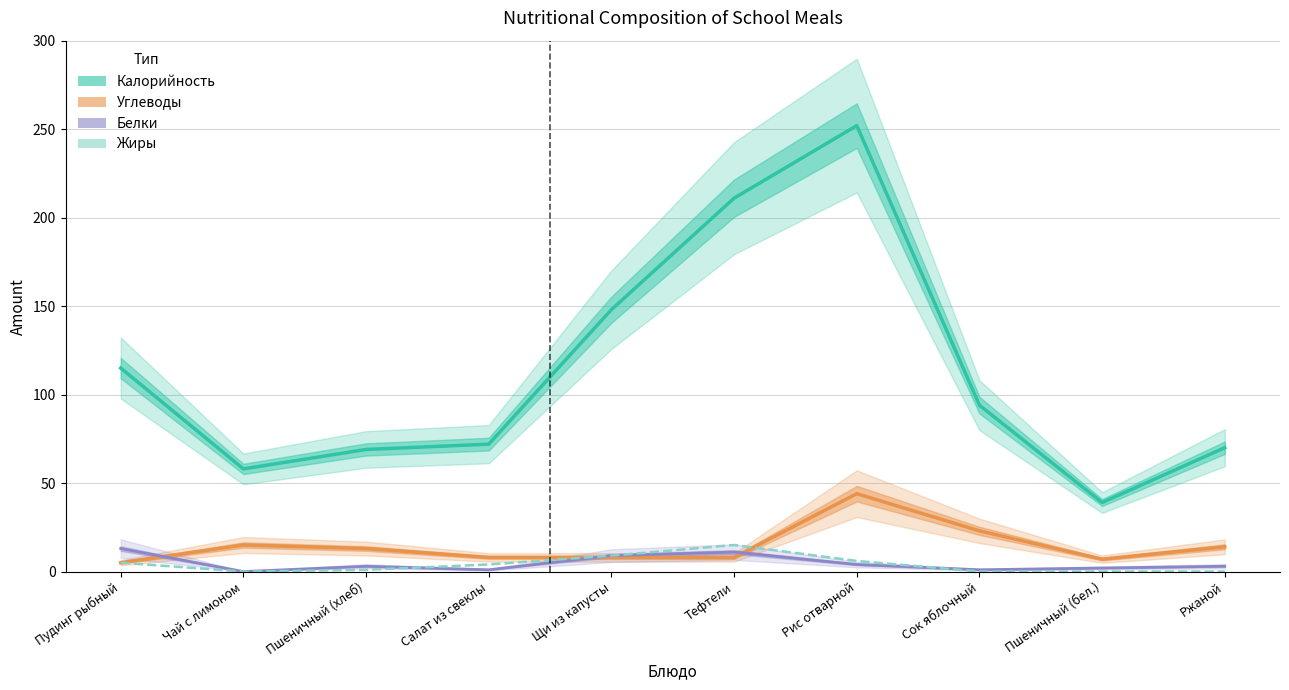

How many lines are shown in the chart?

4